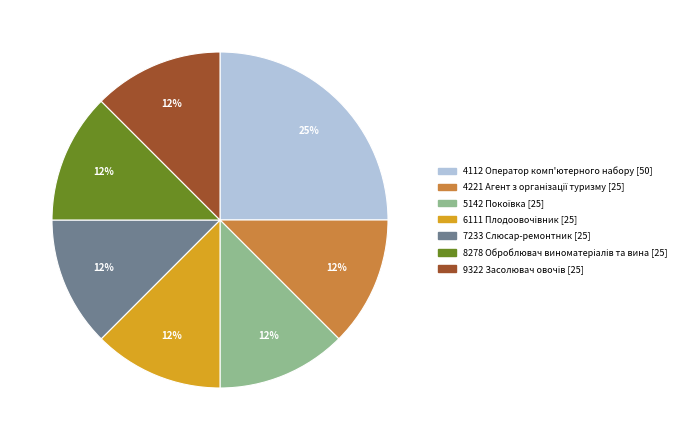

To the nearest percent, what is the average slice percentage?

14%